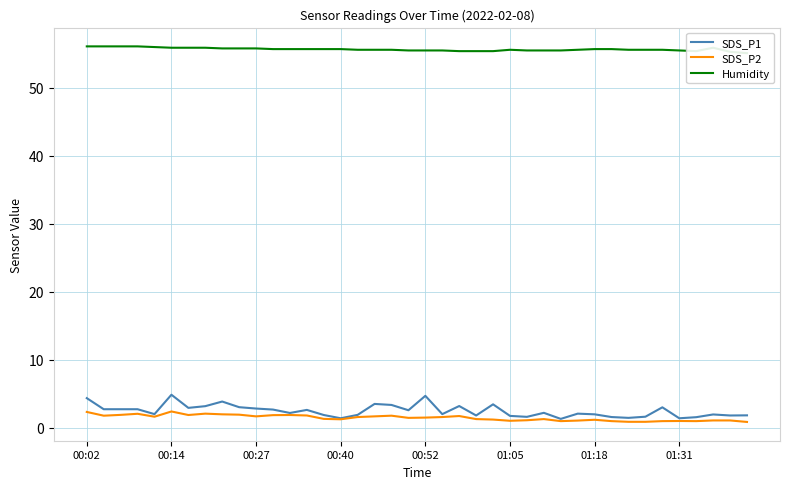

The value of Humidity at 19 is 55.5. True or false?

True